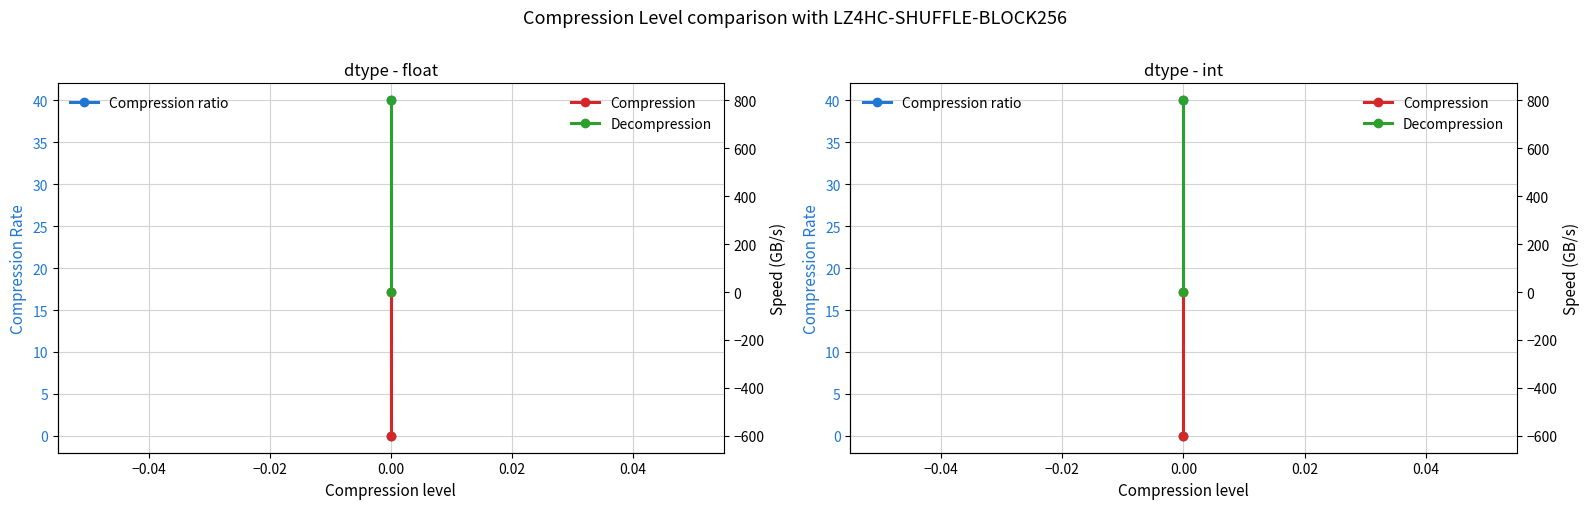

Count the Decompression values in the range 0 to 800.

2